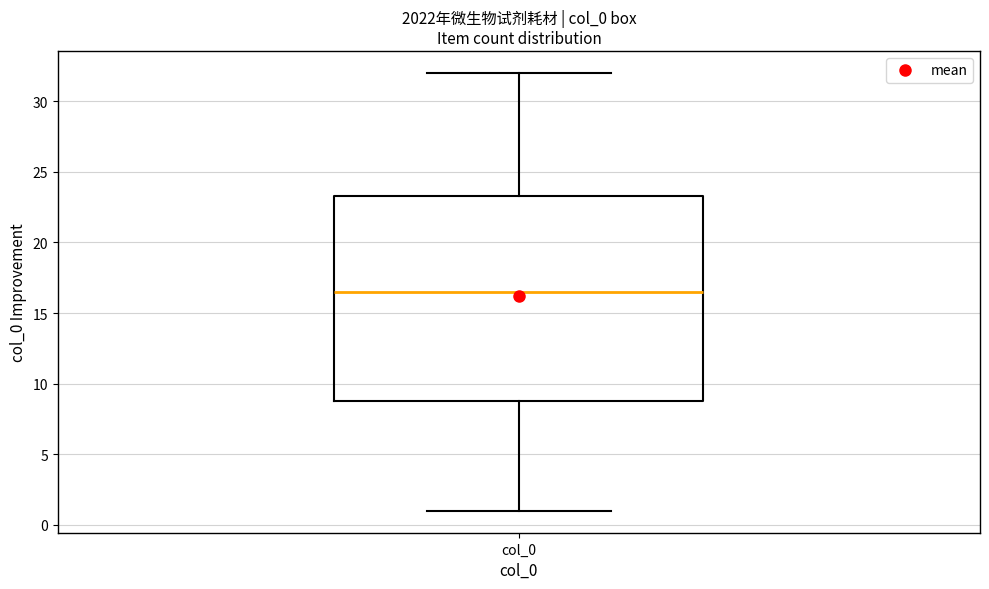

Transcribe this box plot: give where the median line is, the range the box spans, and where the two whiskers end, as read against the y-axis. The values are not printed on the chart, so give them approximately, as read against the axis.

median 16.5, box 9.0 to 23.5, whiskers 1.0 to 32.0